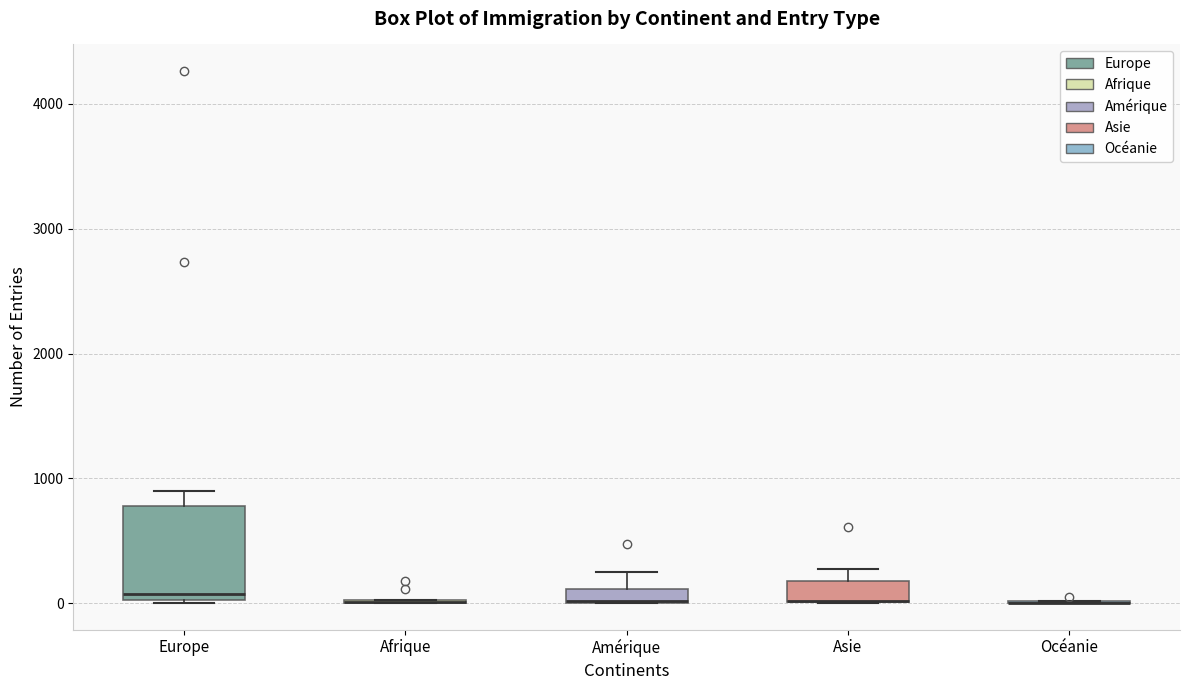

Comparing the boxes themselves (not the whiskers), which one is the tallest?

Europe